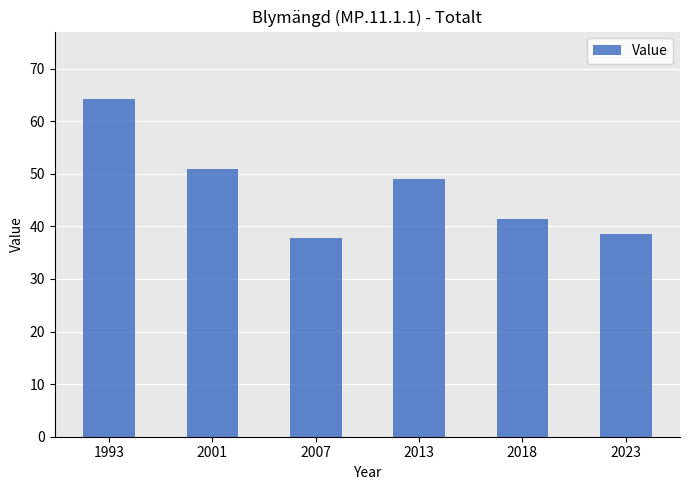

How many categories are shown in the chart?

6